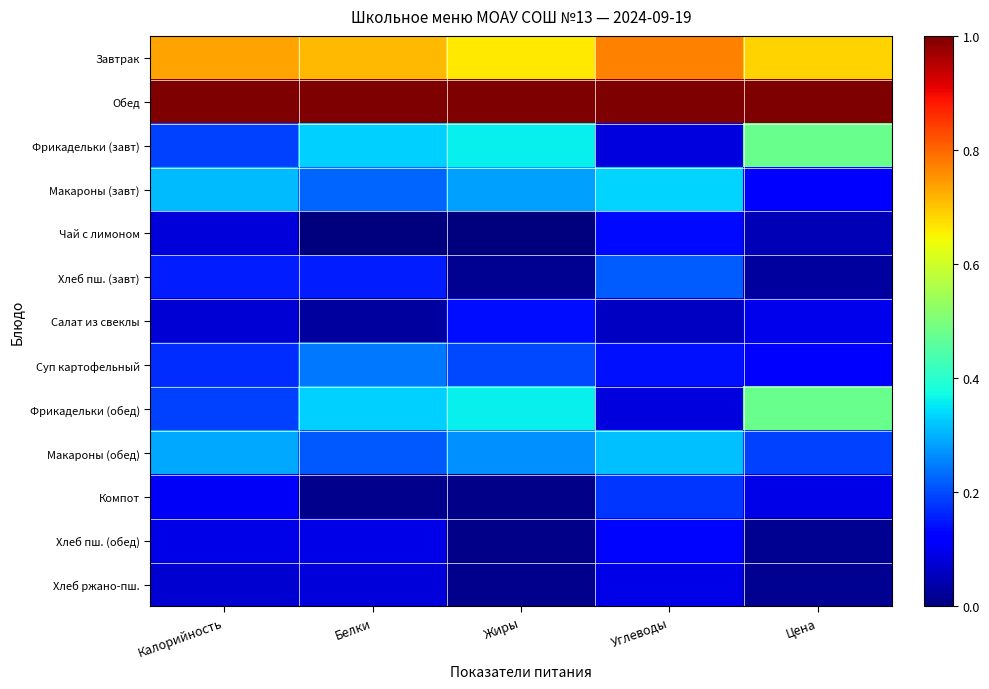

Count the number of data series in this chart.

13